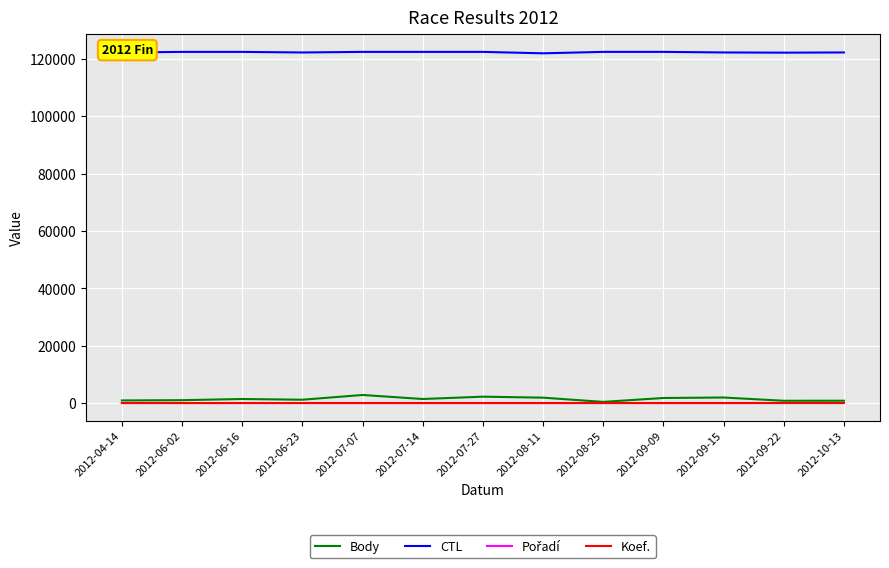

True or false: Body and CTL cross at least once.

False